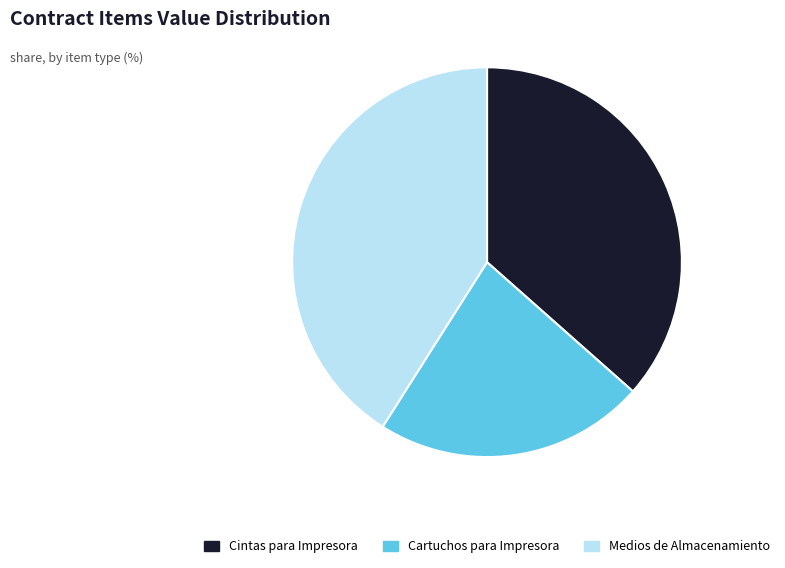

Which category has the biggest portion of the pie?

Medios de Almacenamiento